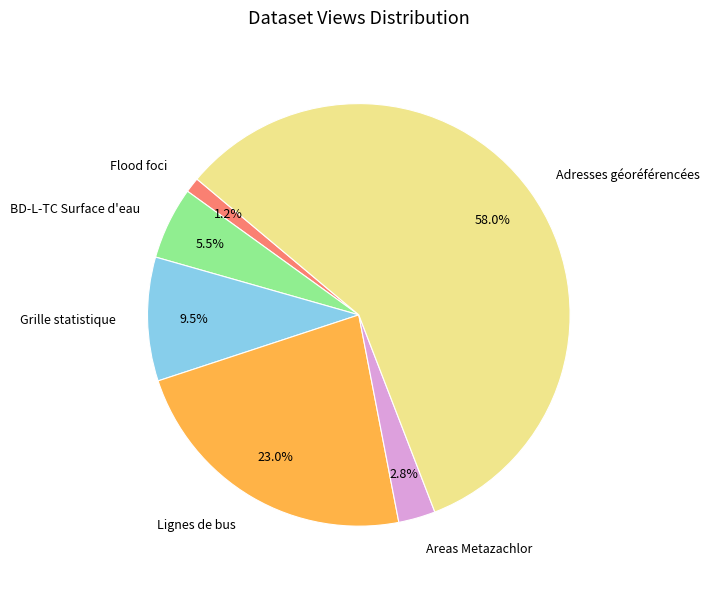

What percentage is the Flood foci slice, to the nearest percent?

1%